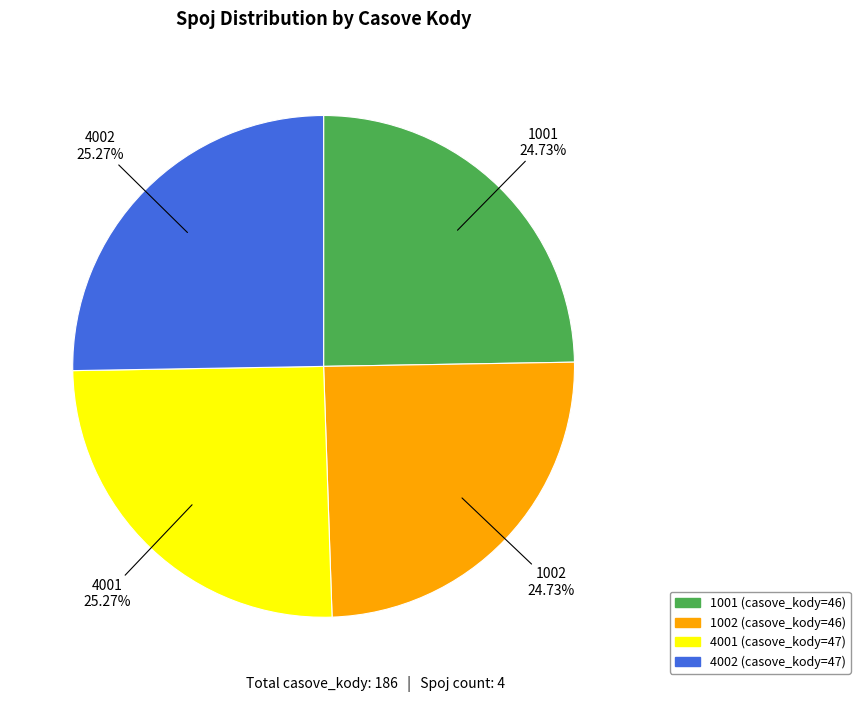

To the nearest percent, what is the combined percentage of 4001 and 1002?

50%